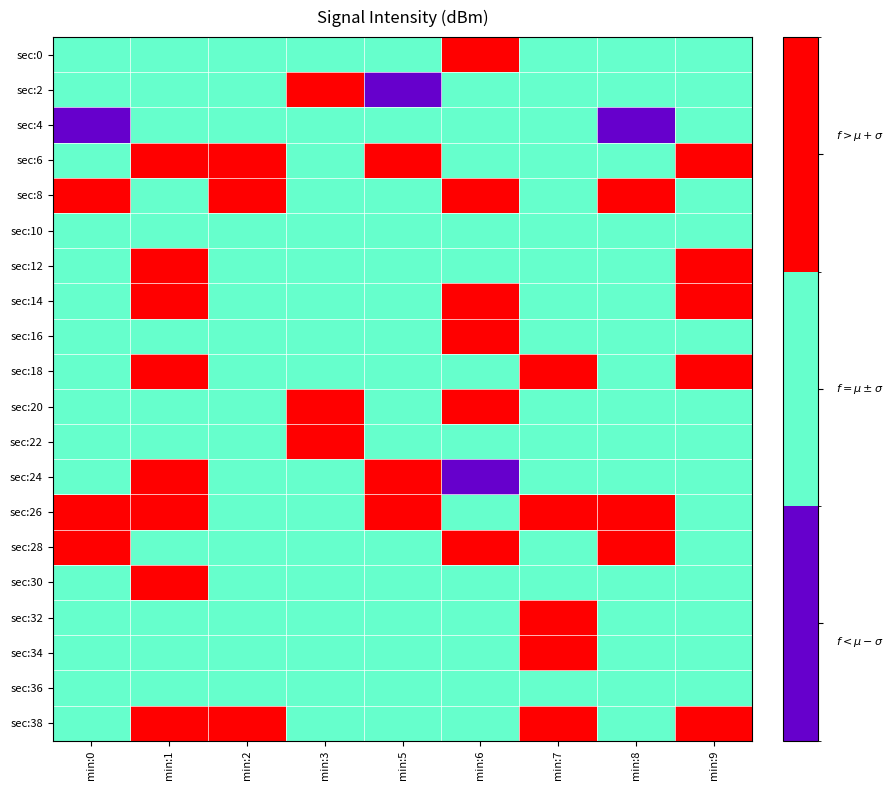

What is the total value across all series at min:3?

23